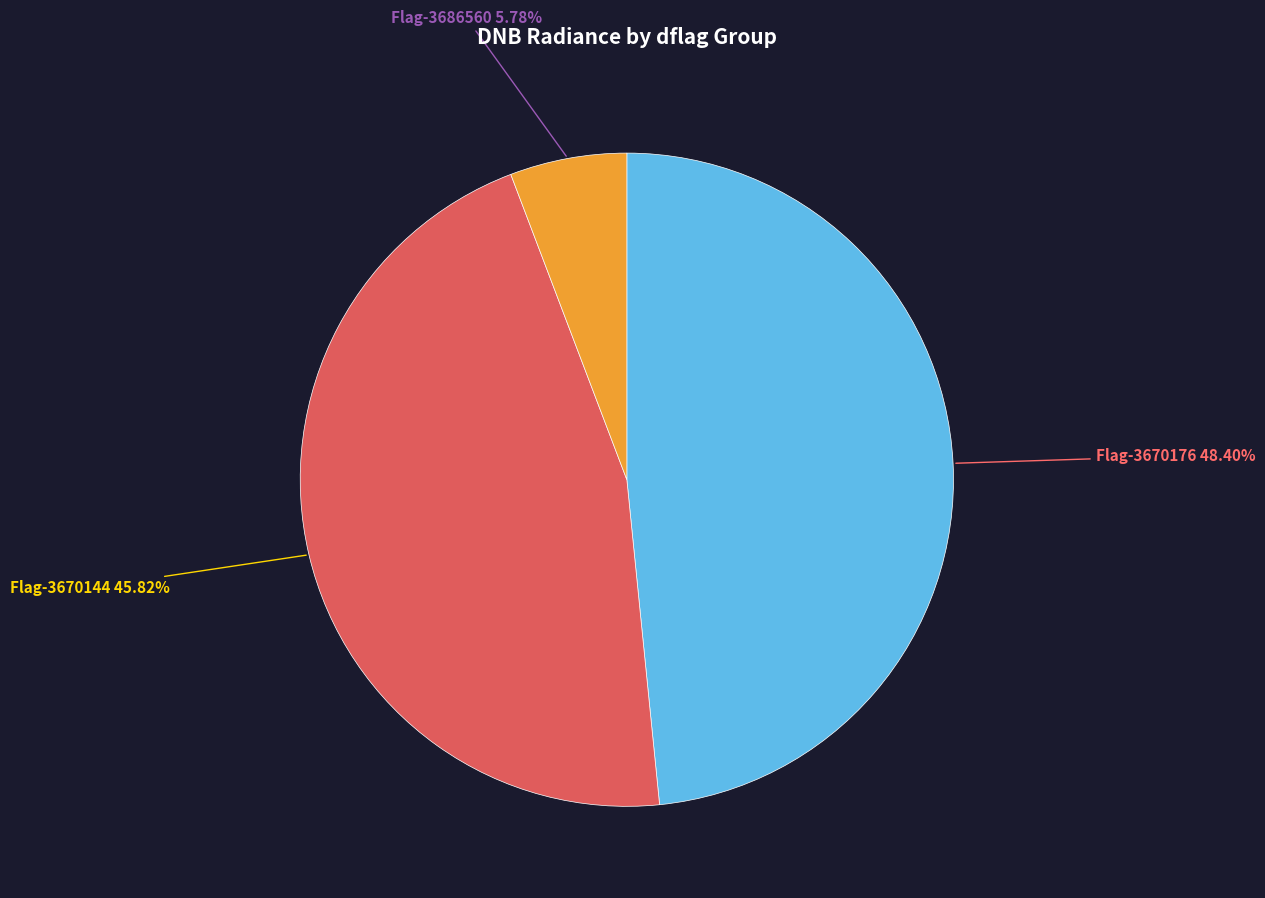

Does any single category account for the majority?

No